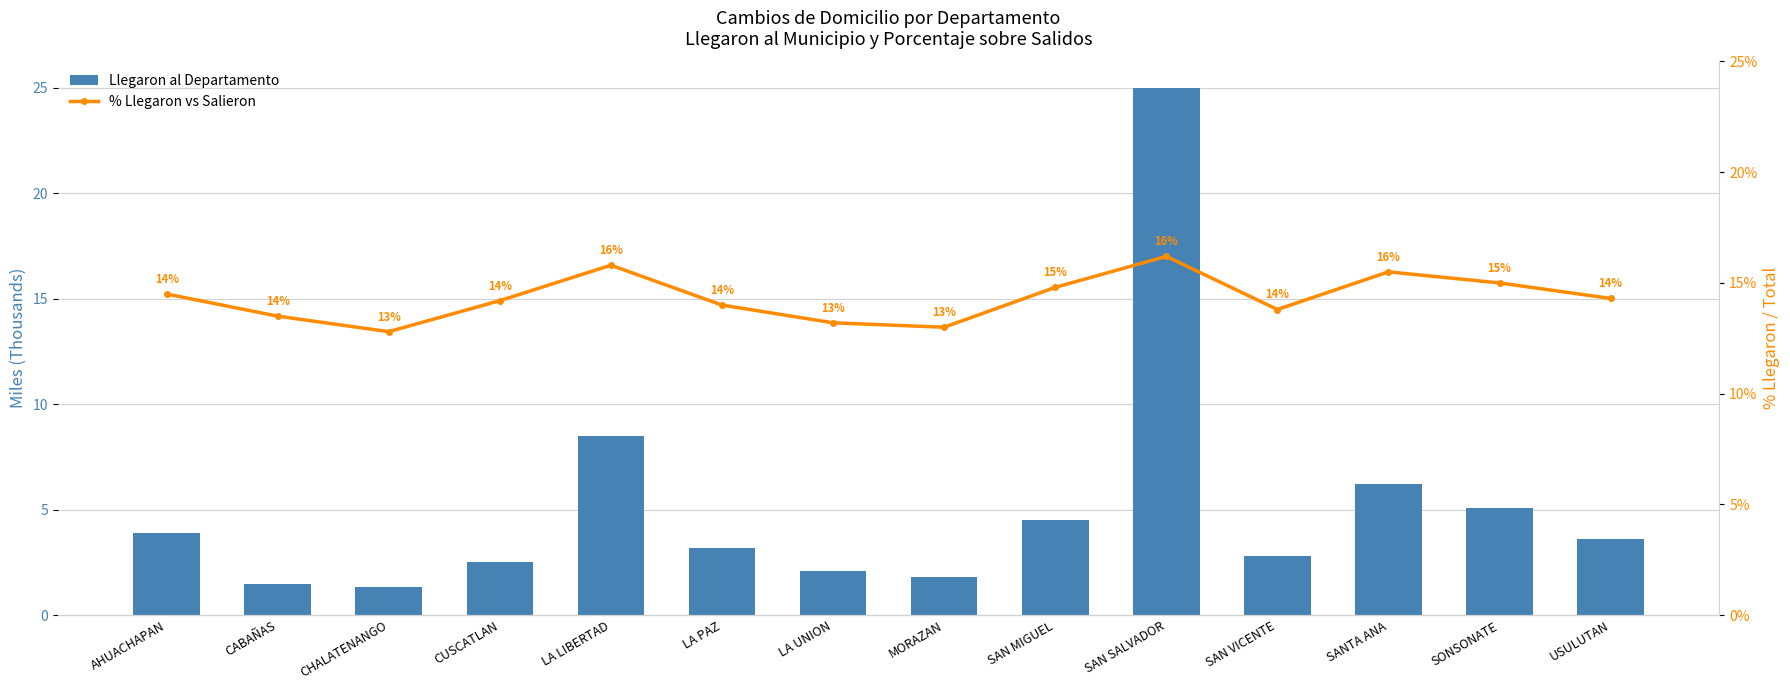

Between LA UNION and SANTA ANA, which is larger?

SANTA ANA